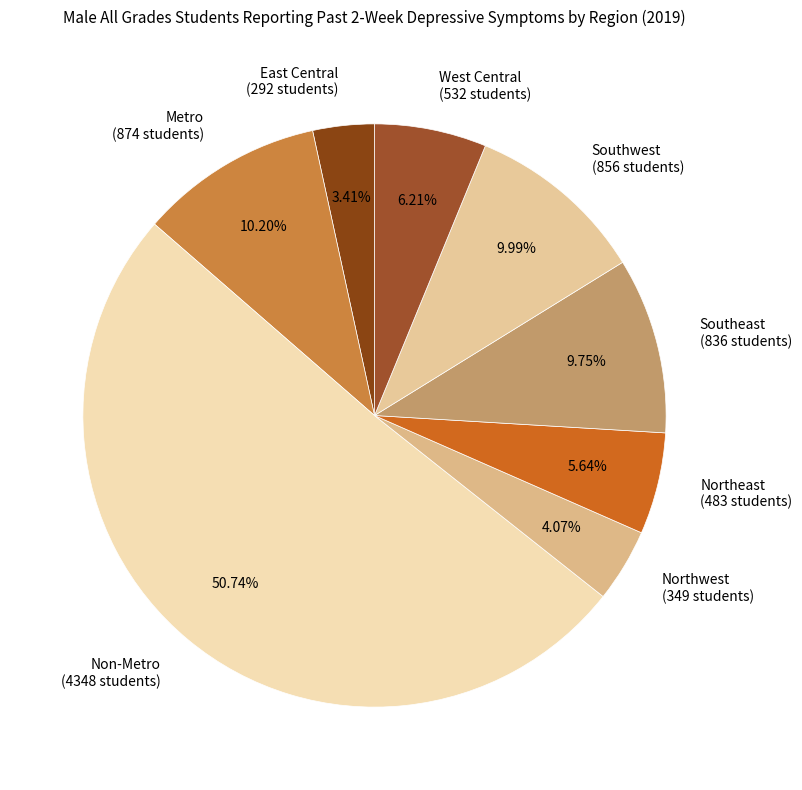

To the nearest percent, what is the difference between the largest and smallest slice percentages?

47%